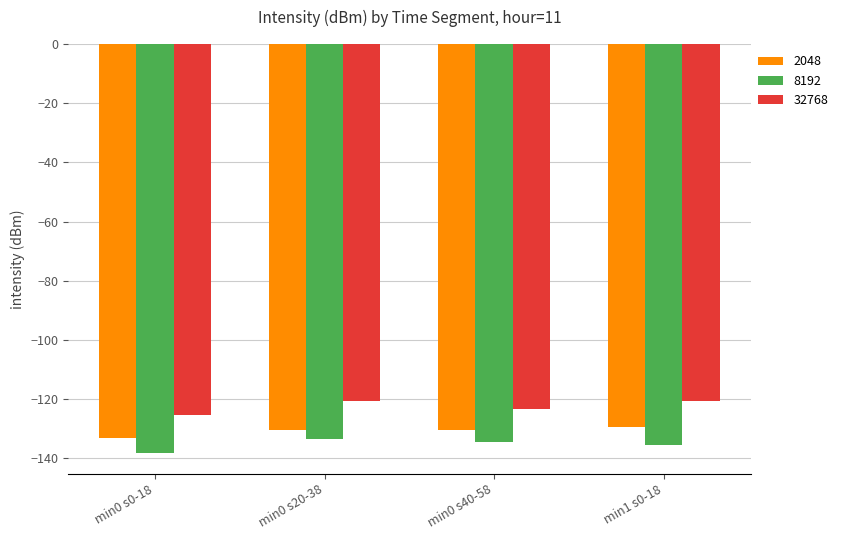

What is the spread (max minus min) of values at min1 s0-18?

15.0